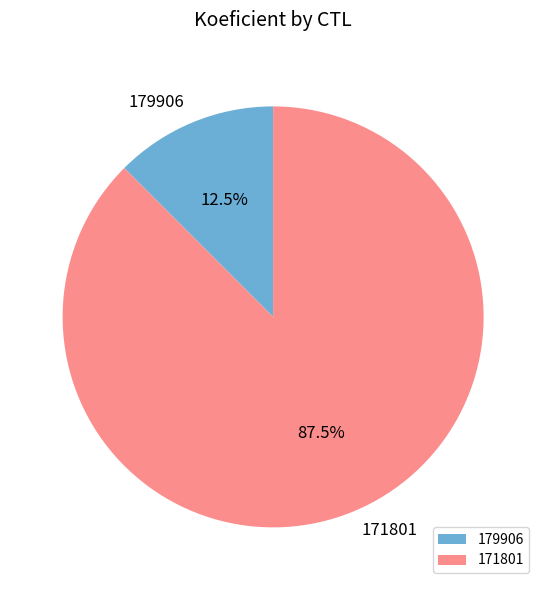

Rank the categories by value from lowest to highest.

179906, 171801